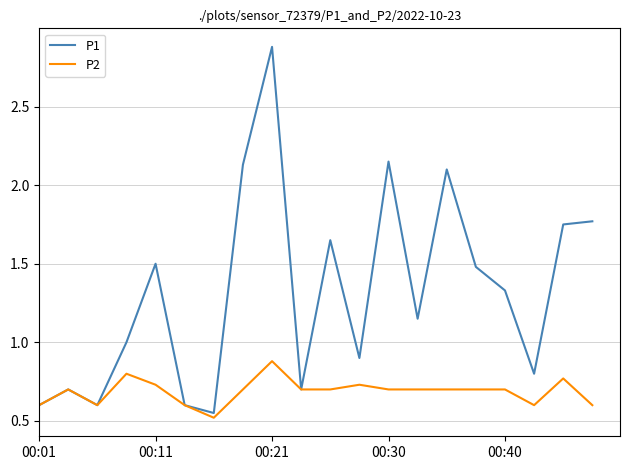

Which series has the widest spread of values?

P1